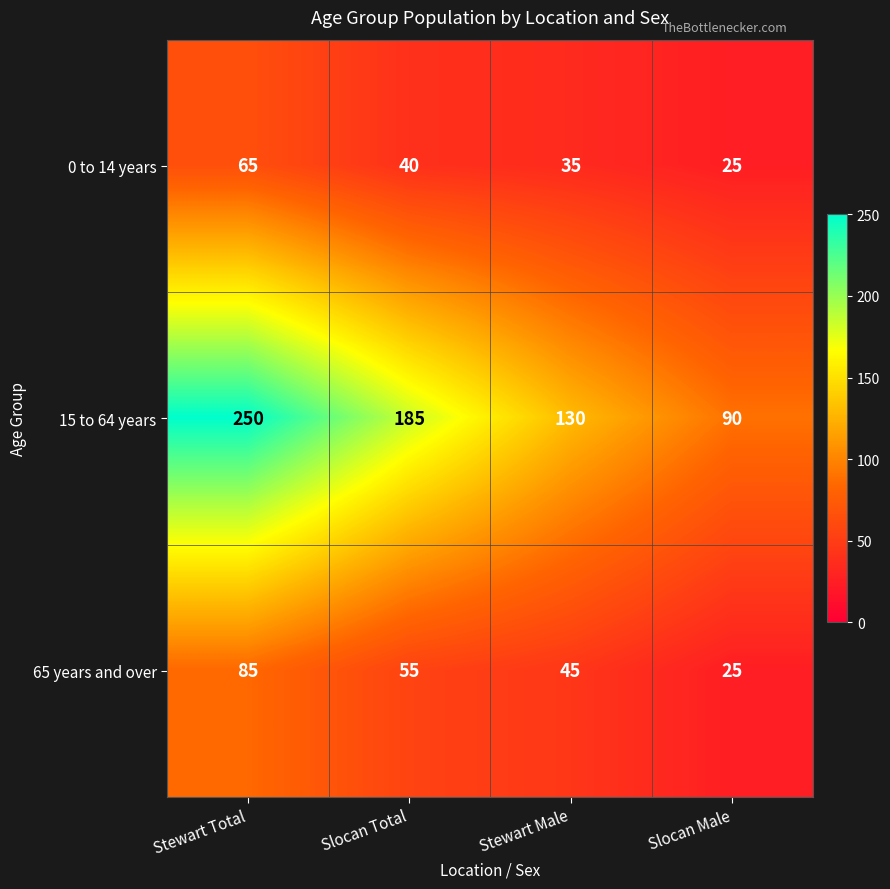

Reading left to right, extract all data points from this chart.

0 to 14 years: 65	40	35	25
15 to 64 years: 250	185	130	90
65 years and over: 85	55	45	25